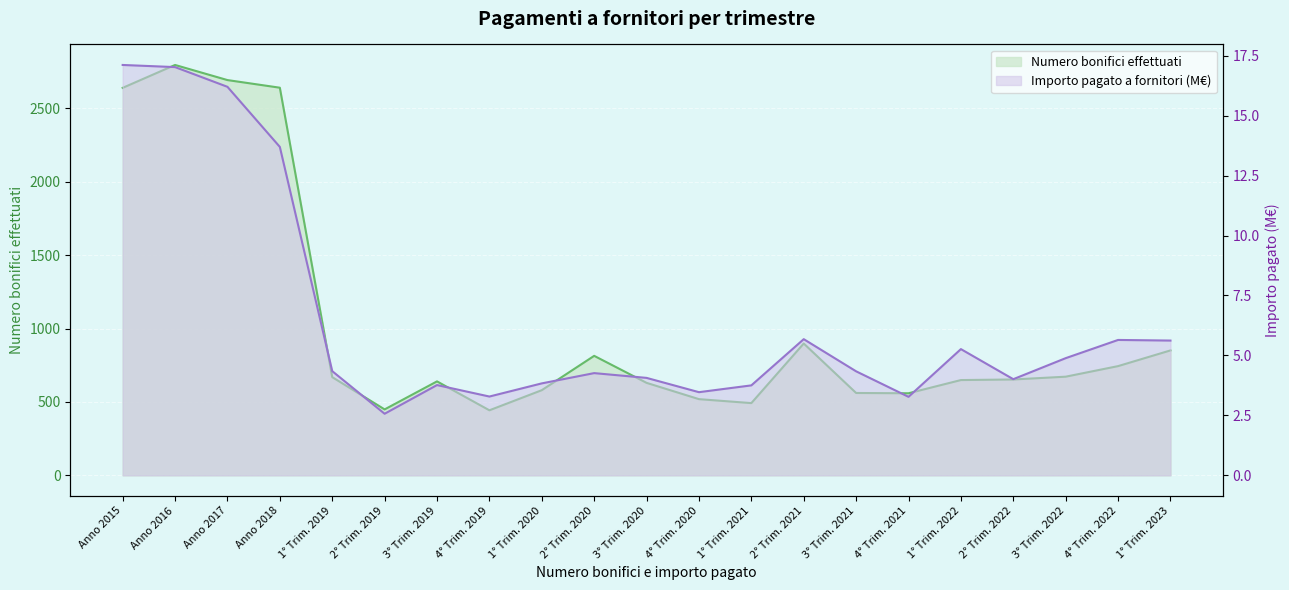

What is the sum of the Importo pagato a fornitori (M€) values at 4° Trim. 2022 and 3° Trim. 2022?

10.5